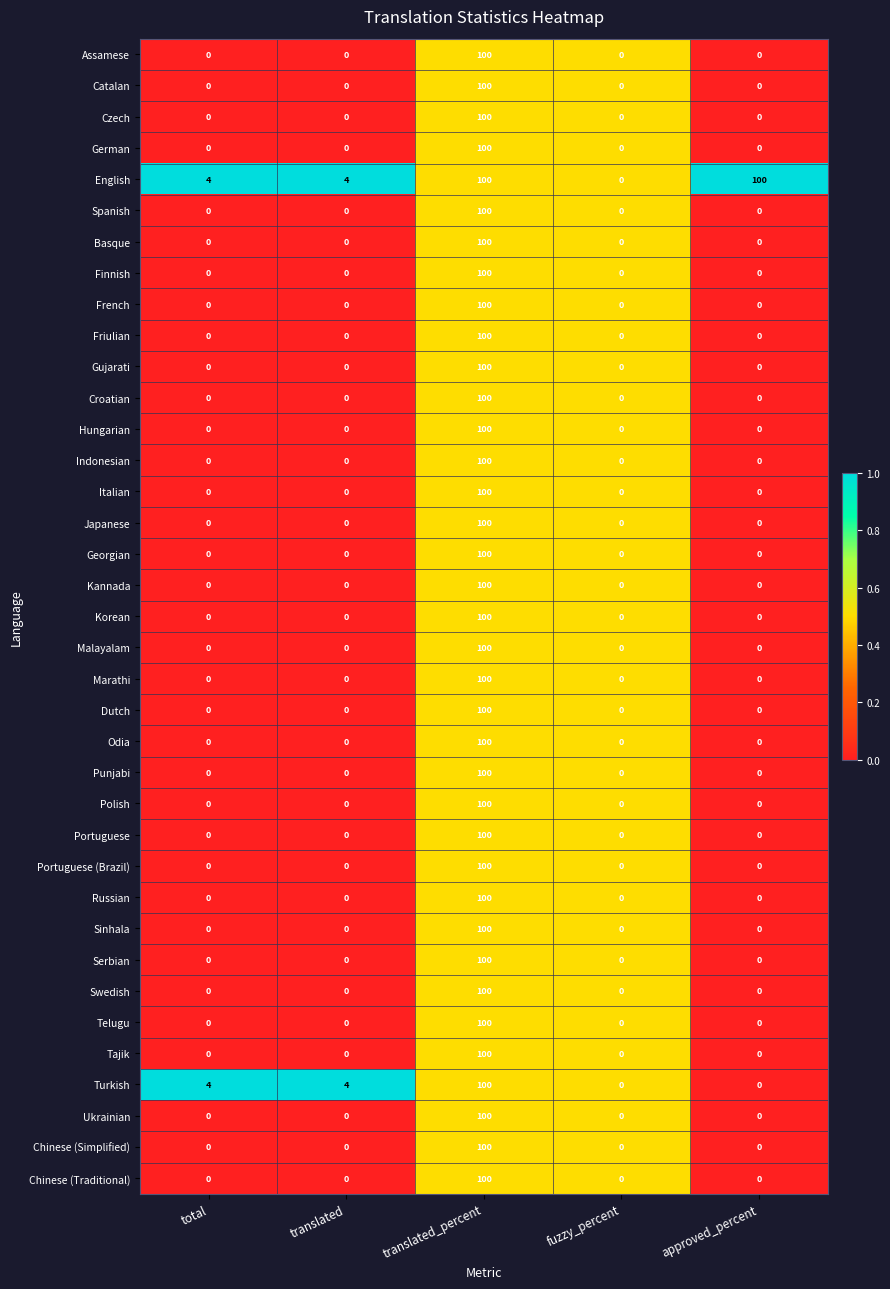

What is the difference between the maximum and minimum values in the Catalan series?

100